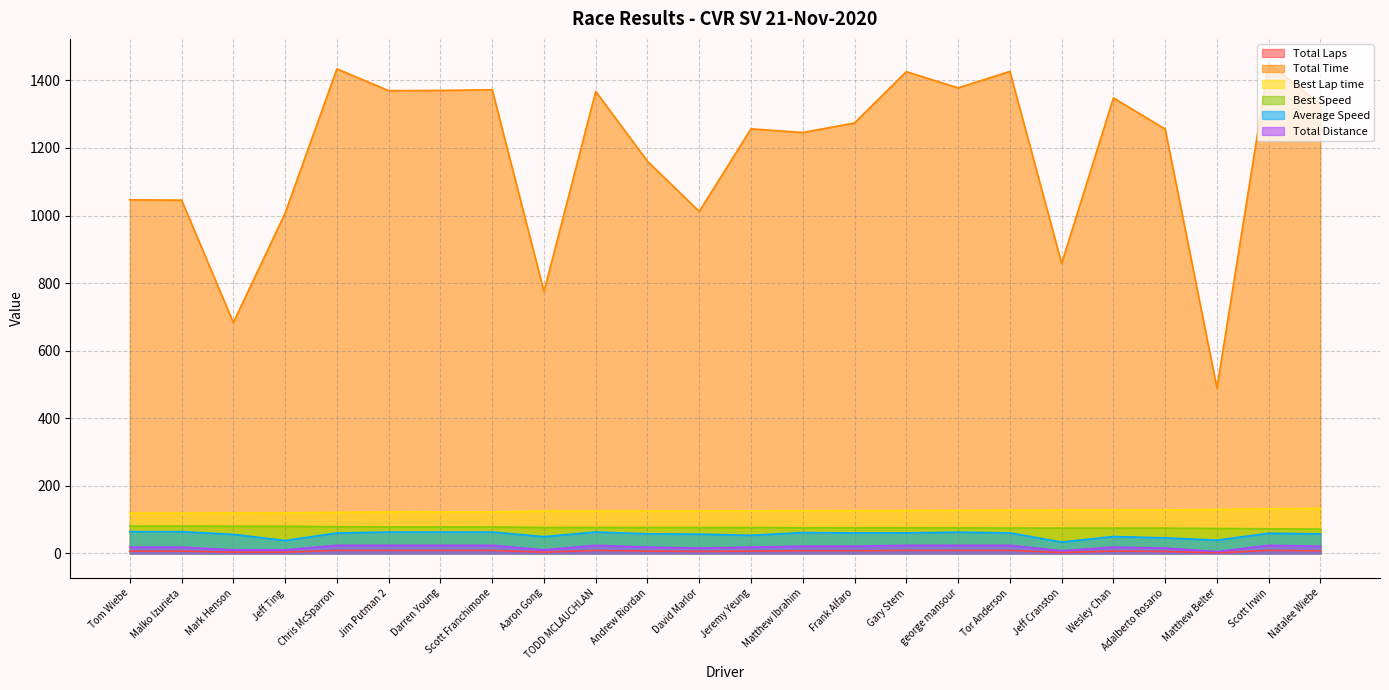

Reading left to right, extract all data points from this chart.

Total Laps: 7.0	7.0	4.0	4.0	9.0	9.0	9.0	9.0	4.0	9.0	7.0	6.0	7.0	8.0	8.0	9.0	9.0	9.0	3.0	7.0	6.0	2.0	9.0	8.0
Total Time: 1046.4	1045.5	683.4	1007.1	1434.0	1369.4	1370.1	1372.2	774.9	1367.2	1160.5	1012.1	1256.6	1245.6	1274.0	1425.7	1377.7	1426.4	858.1	1347.9	1255.9	489.3	1450.2	1329.2
Best Lap time: 119.1	119.2	119.7	120.0	121.8	122.7	122.9	123.1	125.3	125.4	125.5	125.8	125.9	126.8	127.0	127.1	127.4	128.3	128.6	128.7	128.7	130.2	132.0	133.5
Best Speed: 81.0	81.0	80.6	80.4	79.2	78.7	78.5	78.3	77.0	77.0	76.9	76.7	76.6	76.1	75.9	75.9	75.7	75.2	75.0	75.0	74.9	74.1	73.1	72.3
Average Speed: 64.5	64.6	56.5	38.3	60.6	63.4	63.4	63.3	49.8	63.5	58.2	57.2	53.7	62.0	60.6	60.9	63.0	60.9	33.7	50.1	46.1	39.4	59.9	58.1
Total Distance: 18.8	18.8	10.7	10.7	24.1	24.1	24.1	24.1	10.7	24.1	18.8	16.1	18.8	21.4	21.4	24.1	24.1	24.1	8.0	18.8	16.1	5.4	24.1	21.4